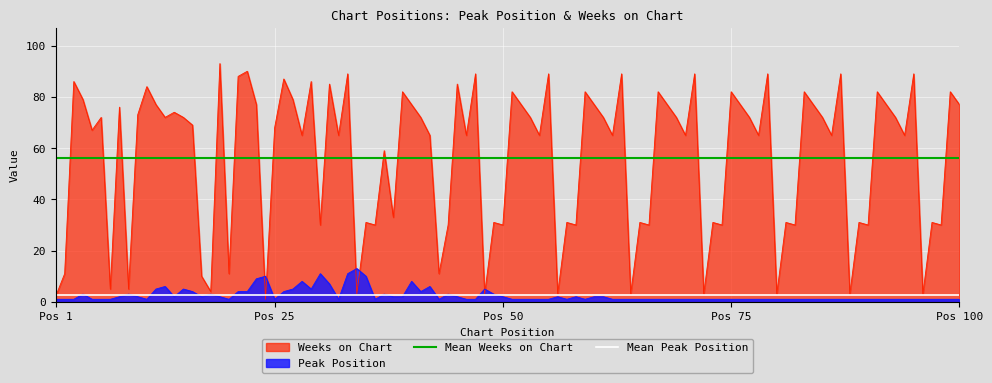

What is the average value of the Mean Weeks on Chart series?

56.0